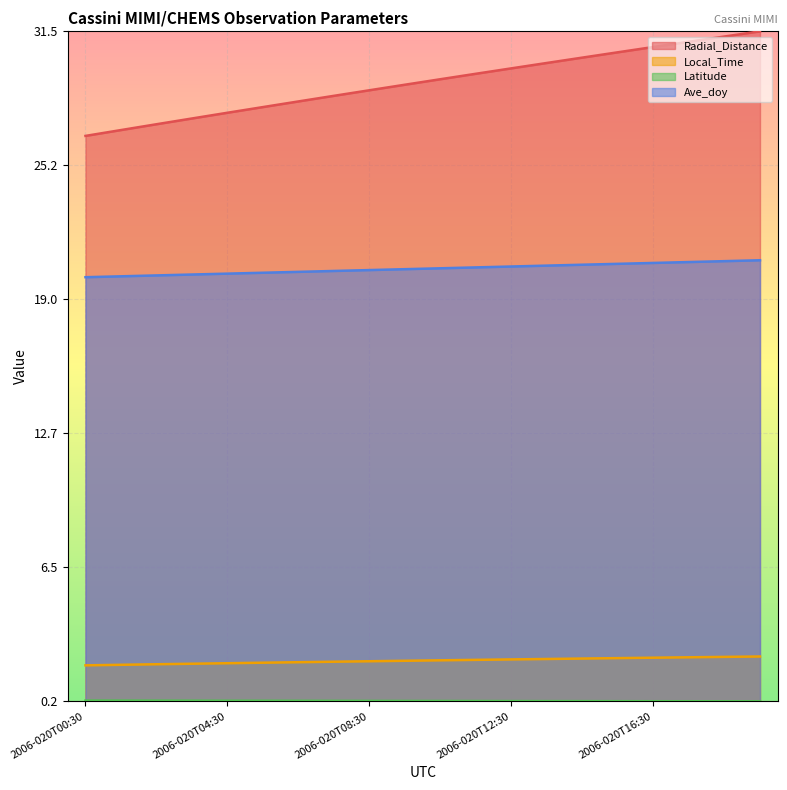

Does the chart display data point markers on the line(s)?

No